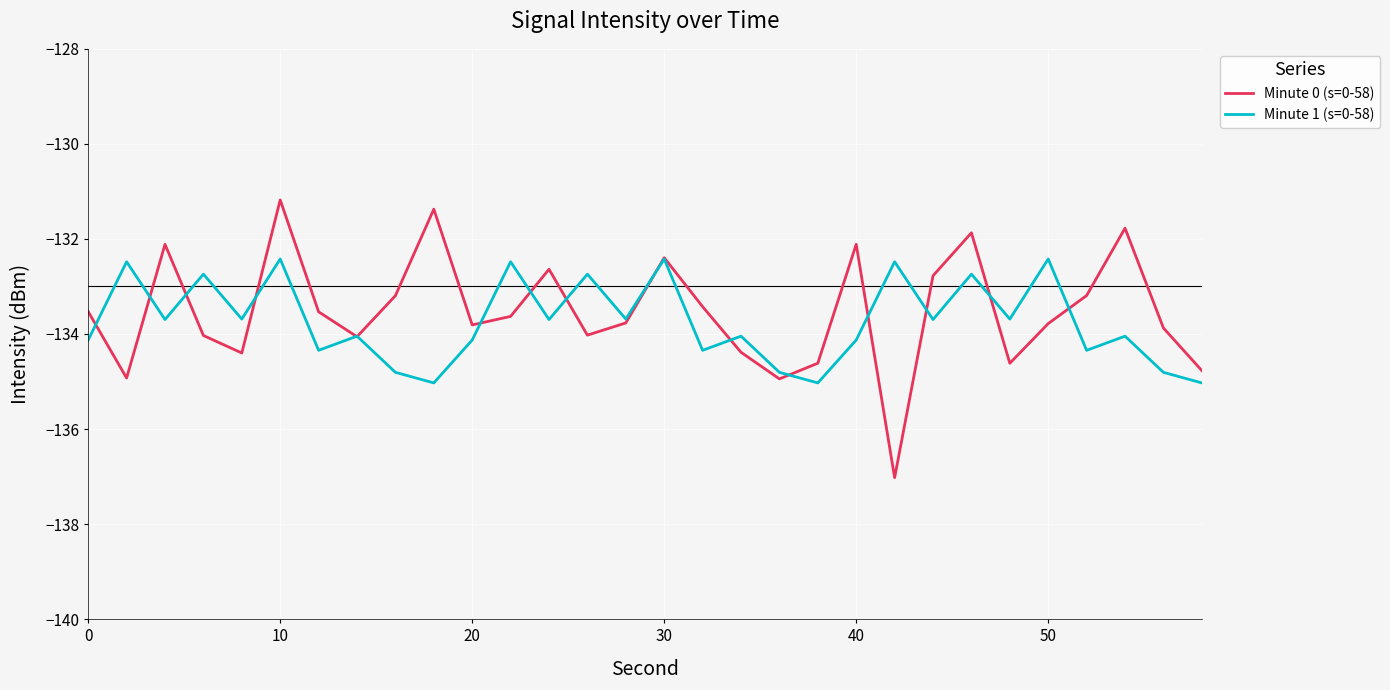

List the series in order of their peak value, highest first.

Minute 0 (s=0-58), Minute 1 (s=0-58)